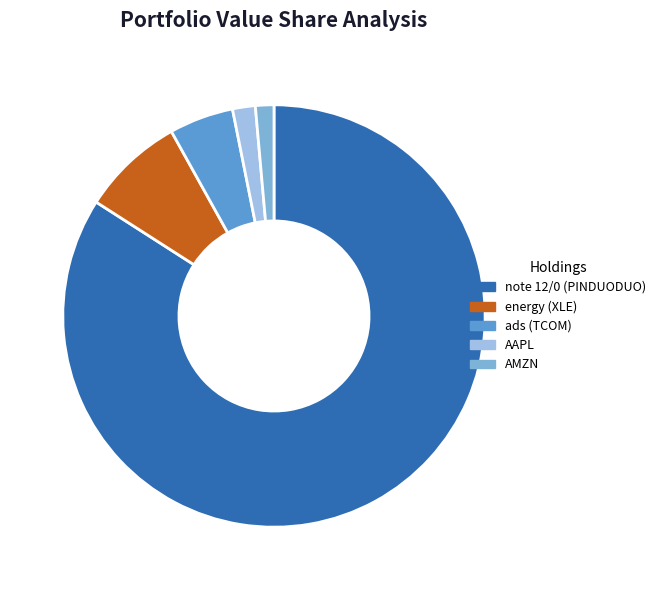

Is it true that note 12/0 (PINDUODUO) is 84% of the pie?

True